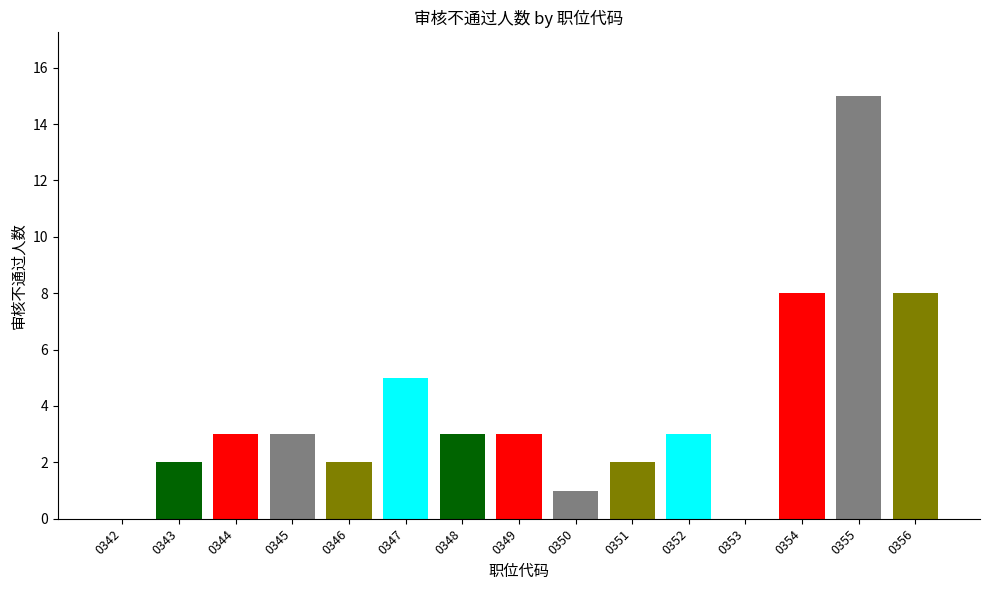

What is the ratio of the value at 0354 to the value at 0347?

1.6